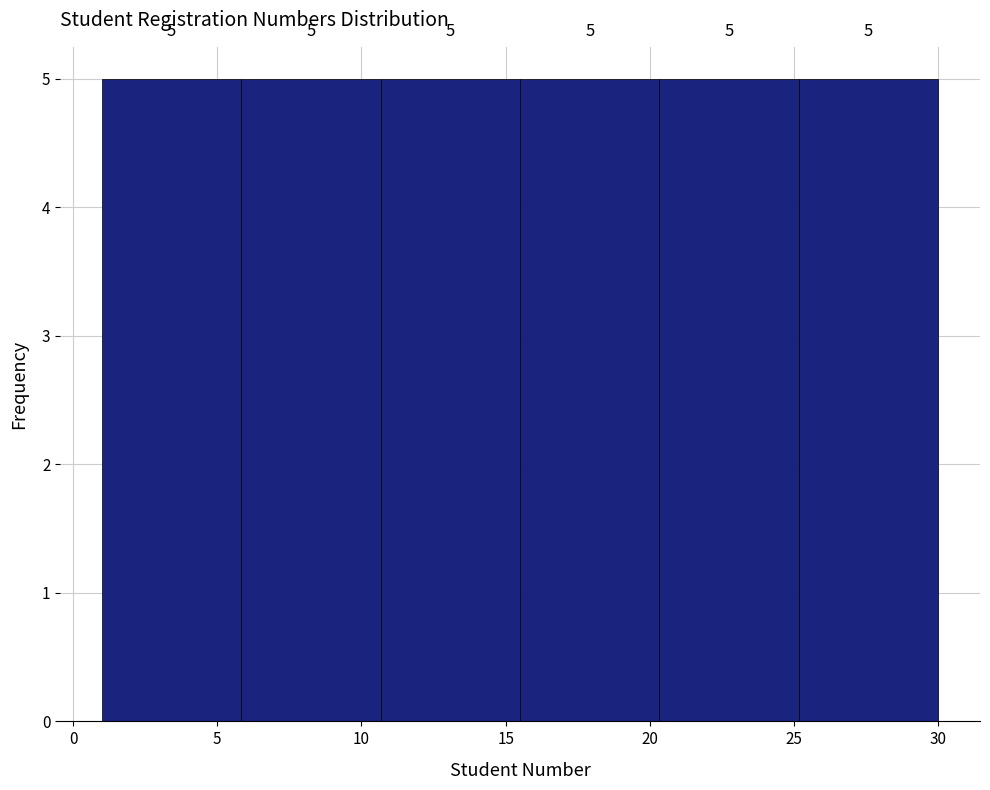

How tall is the bar that spans 25.0 to 30.0 on the x-axis? The bar edges are not printed on the chart, so give them approximately, as read against the axis.

5